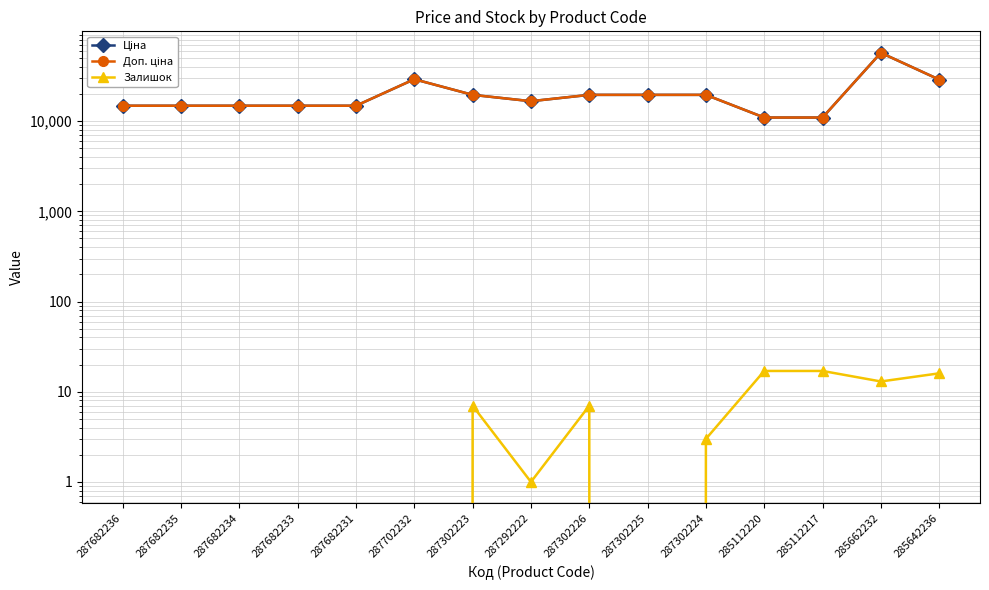

What is the difference between the highest and lowest values at 285112220?

10947.4